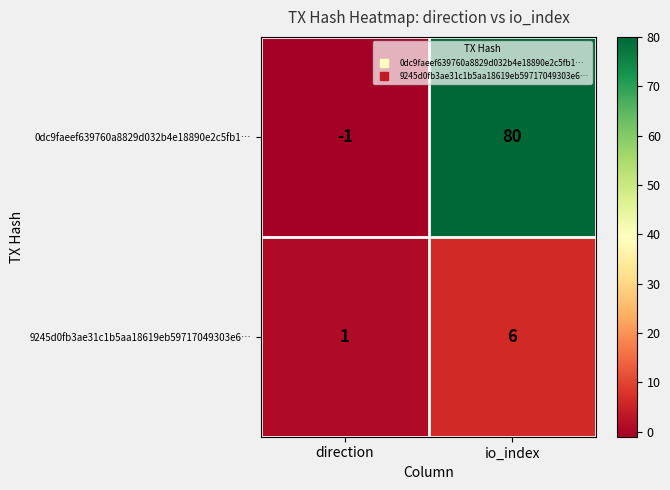

Count the number of data series in this chart.

2